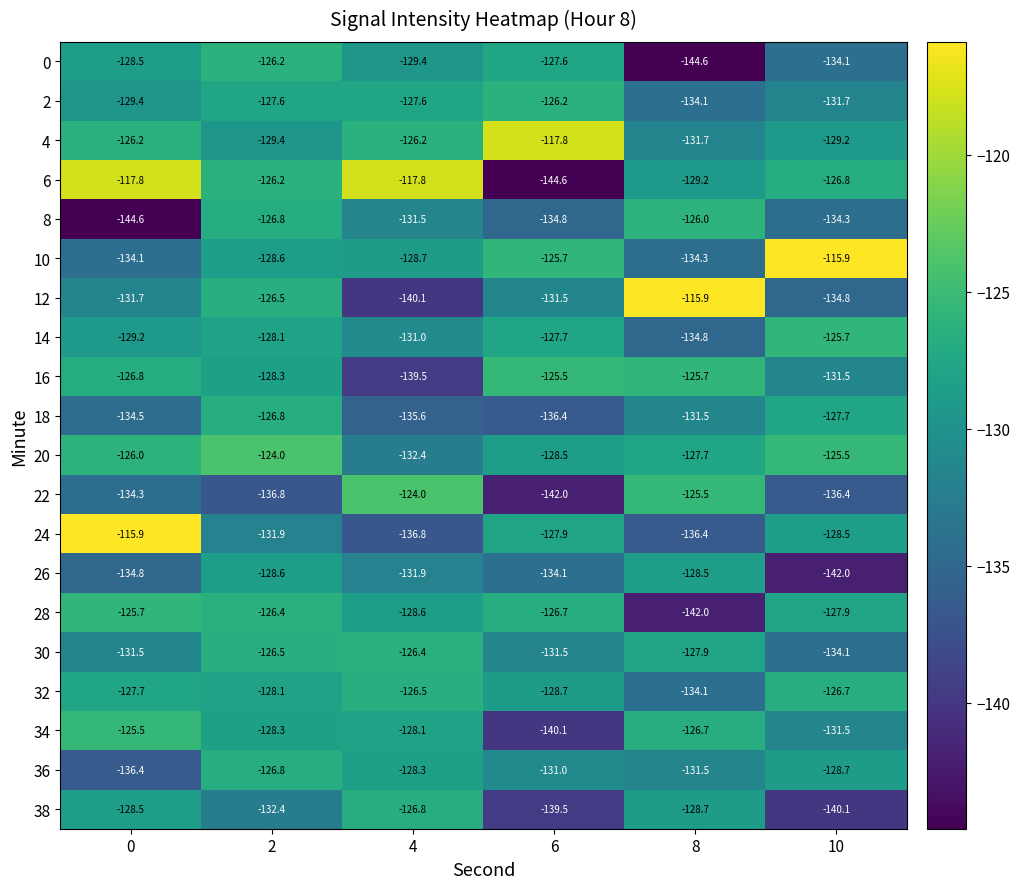

What is the minimum value for 34?

-140.1